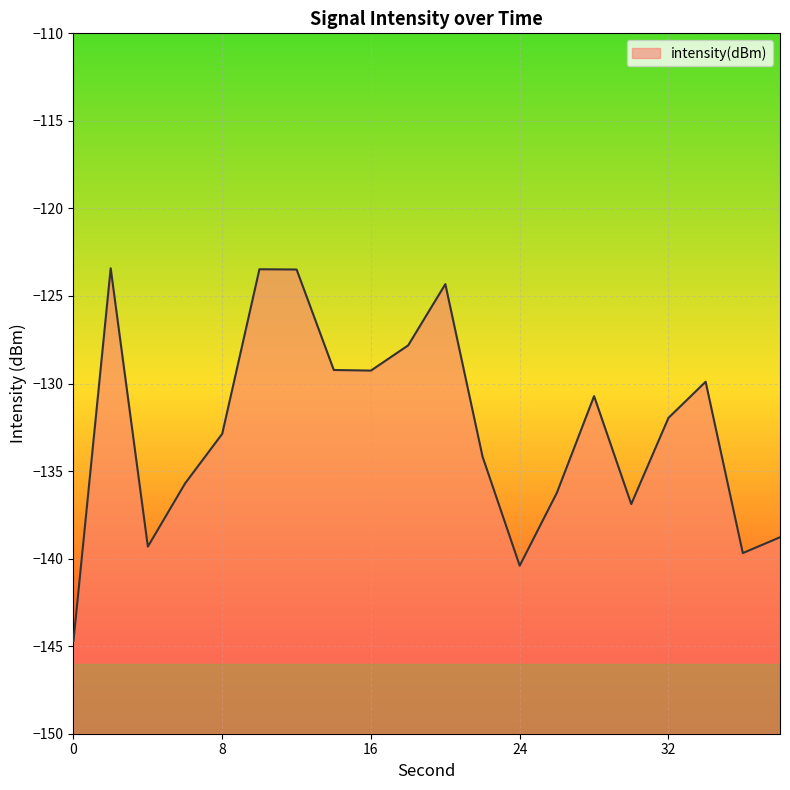

What is the sum of all values?

-2652.3